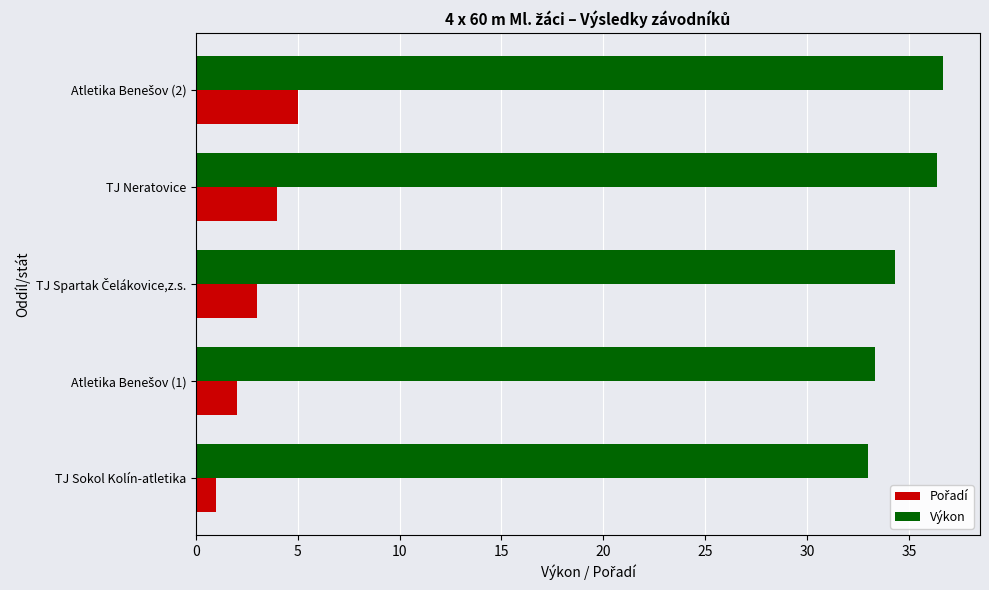

What value does the Výkon series have at TJ Sokol Kolín-atletika?

33.0